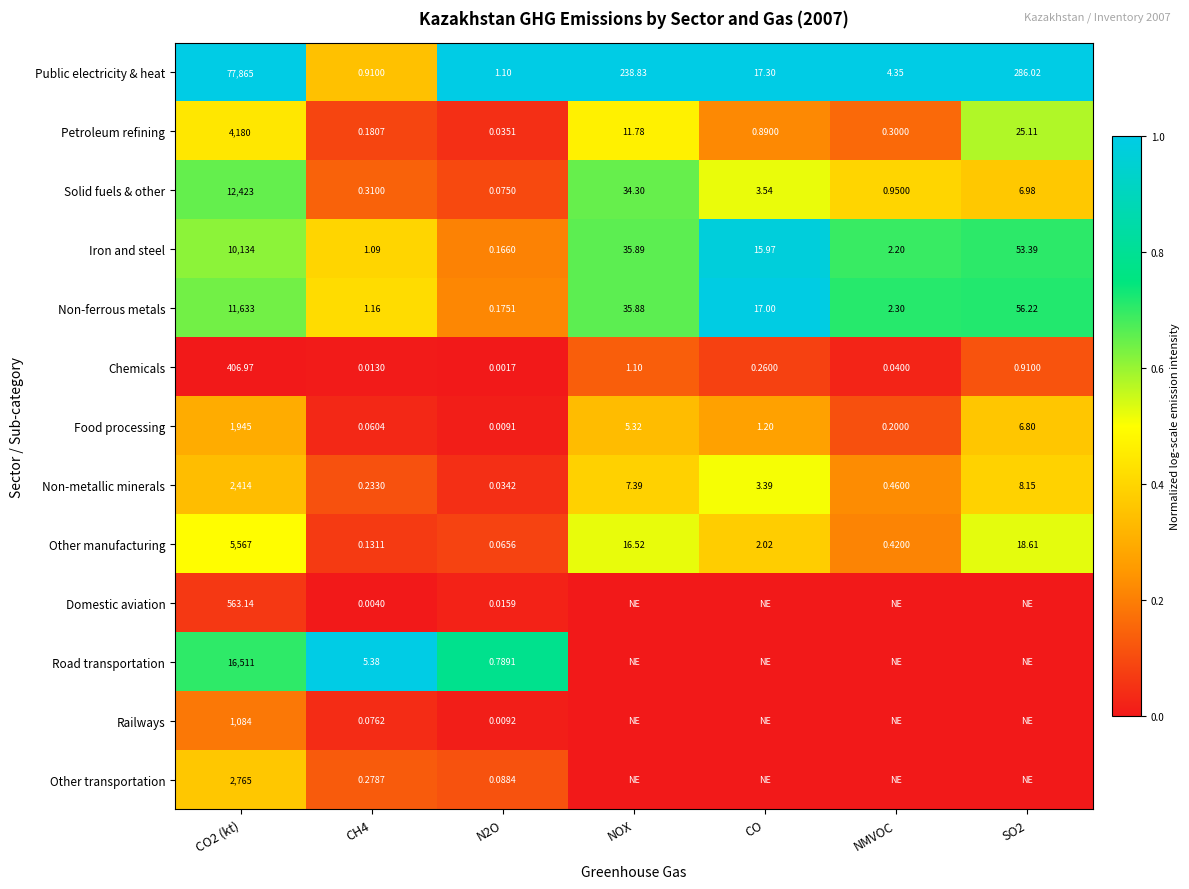

At how many categories does at least one series exceed 0?

7